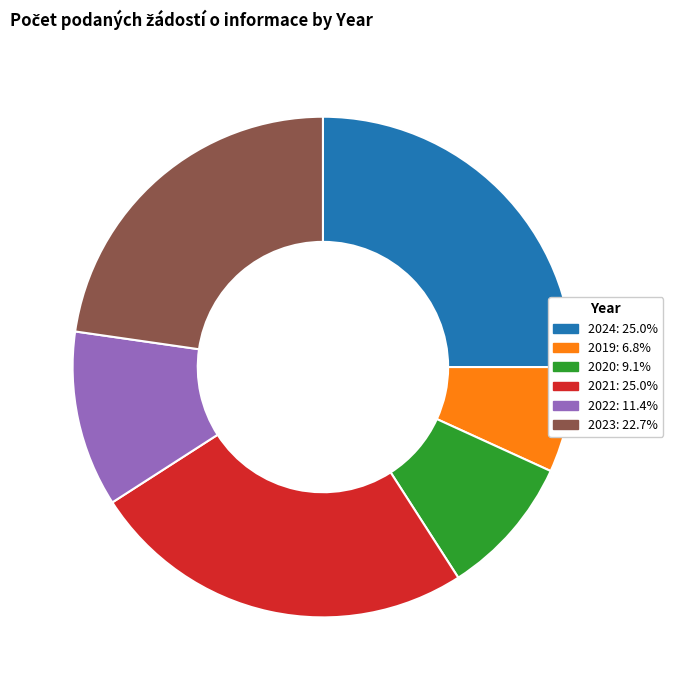

How many slices are in this pie chart?

6